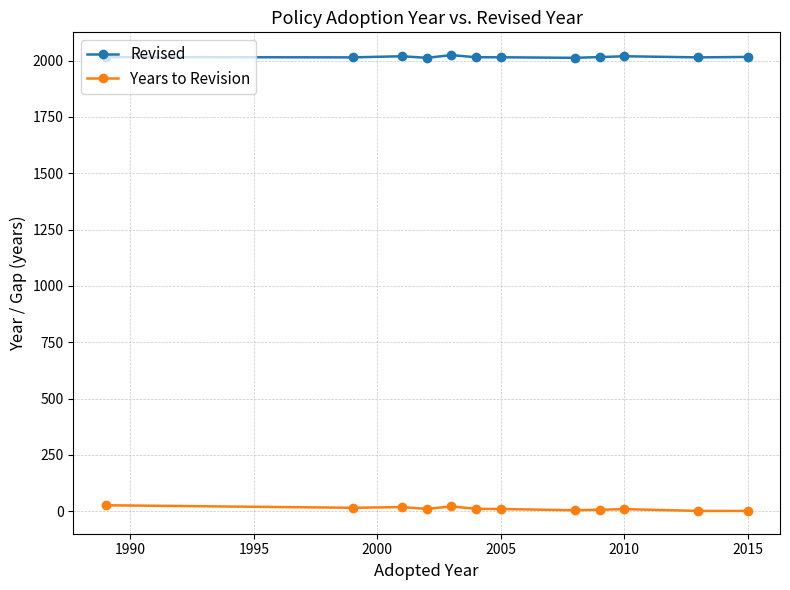

At how many categories does at least one series exceed 1674?

12